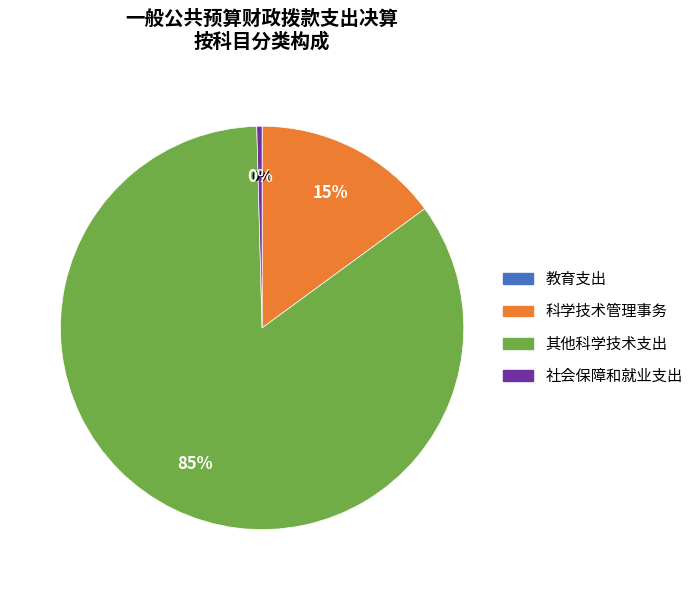

True or false: 其他科学技术支出 accounts for 85% of the total.

True